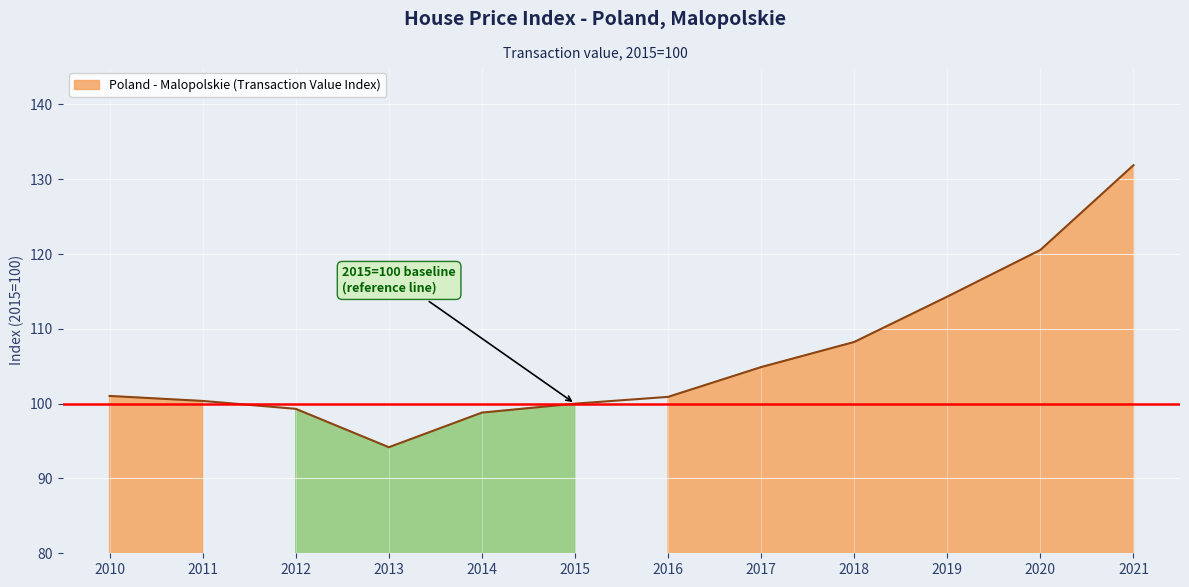

Where is the data nearest to the value 113?

2019